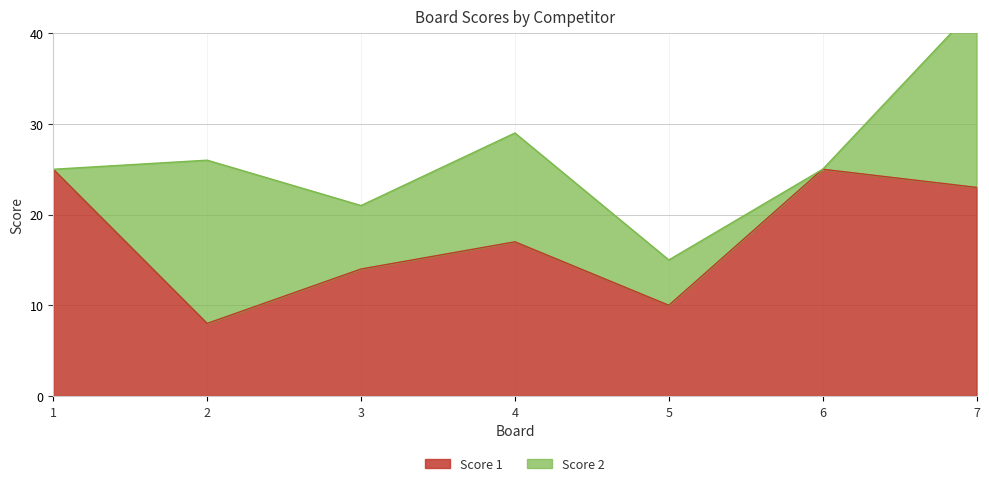

At which category does the chart reach its minimum across all series?

2